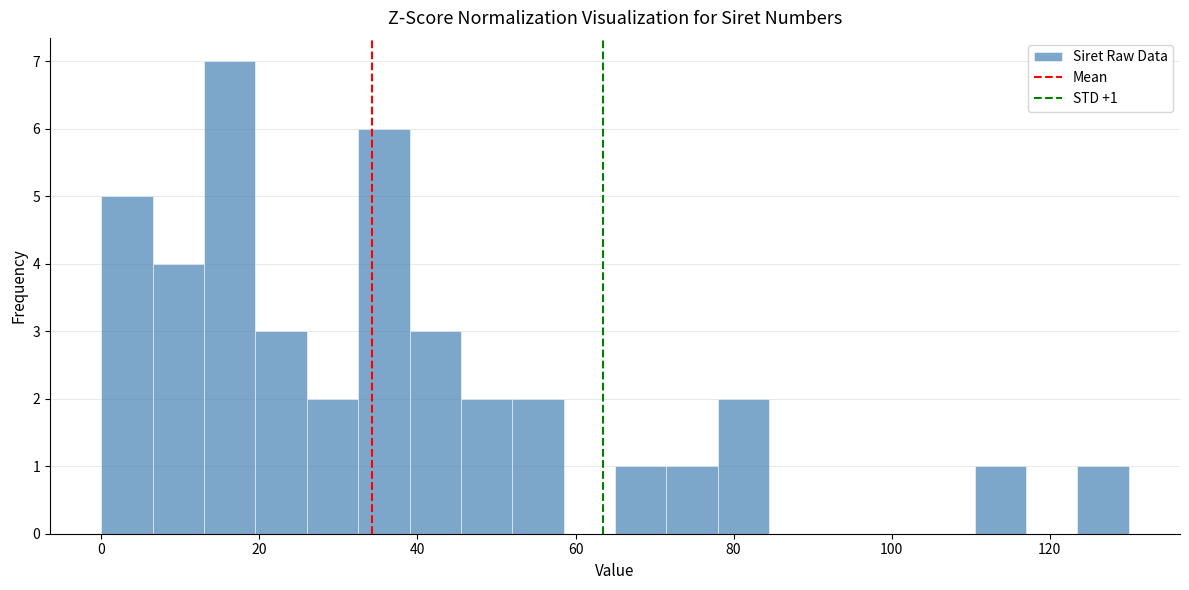

Around what value on the x-axis is the tallest bar? Give the approximate position of its centre, as read against the axis.

16